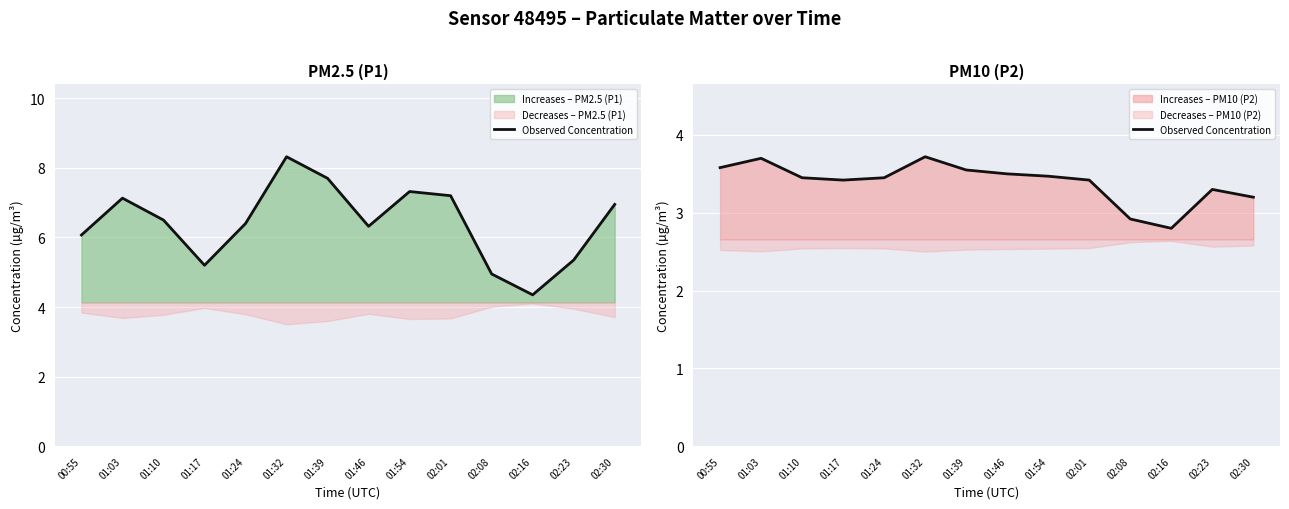

True or false: the data shows 3.3 at 02:23.

True